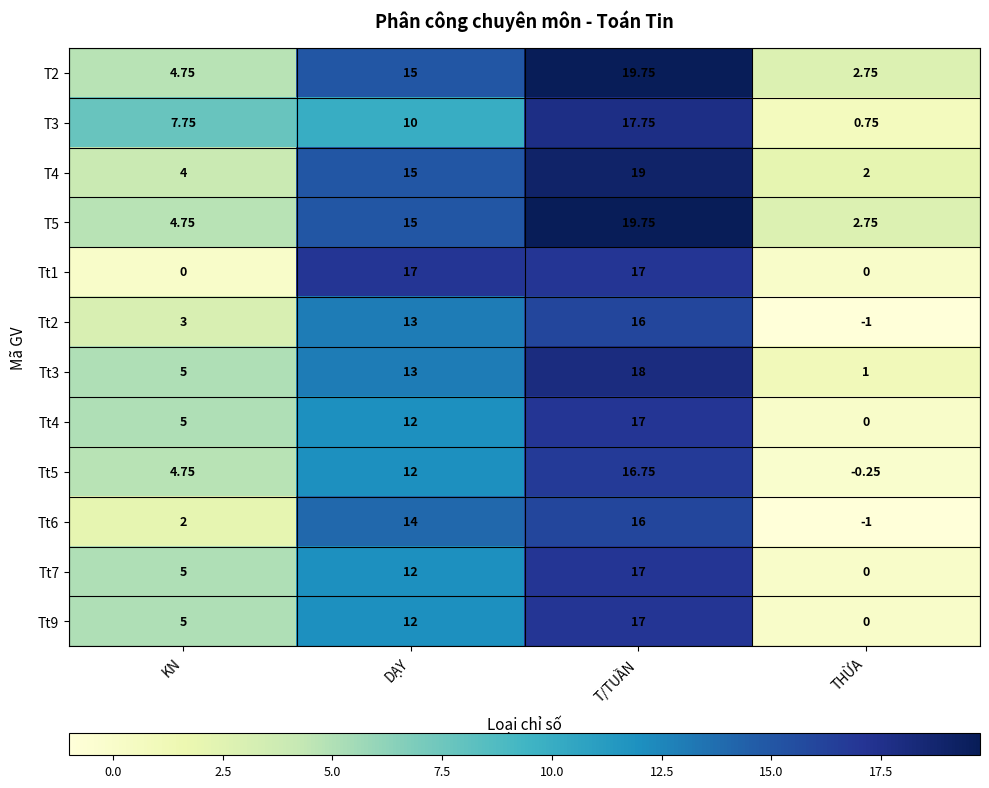

Where is Tt2 nearest to the value 7?

KN